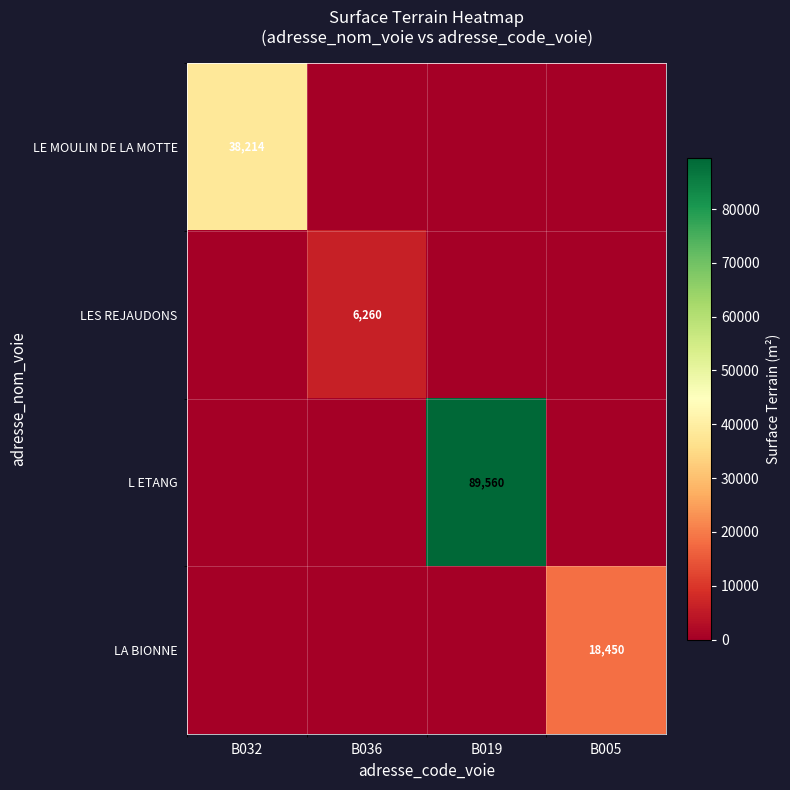

Is it true that LA BIONNE equals 28714 at B005?

False